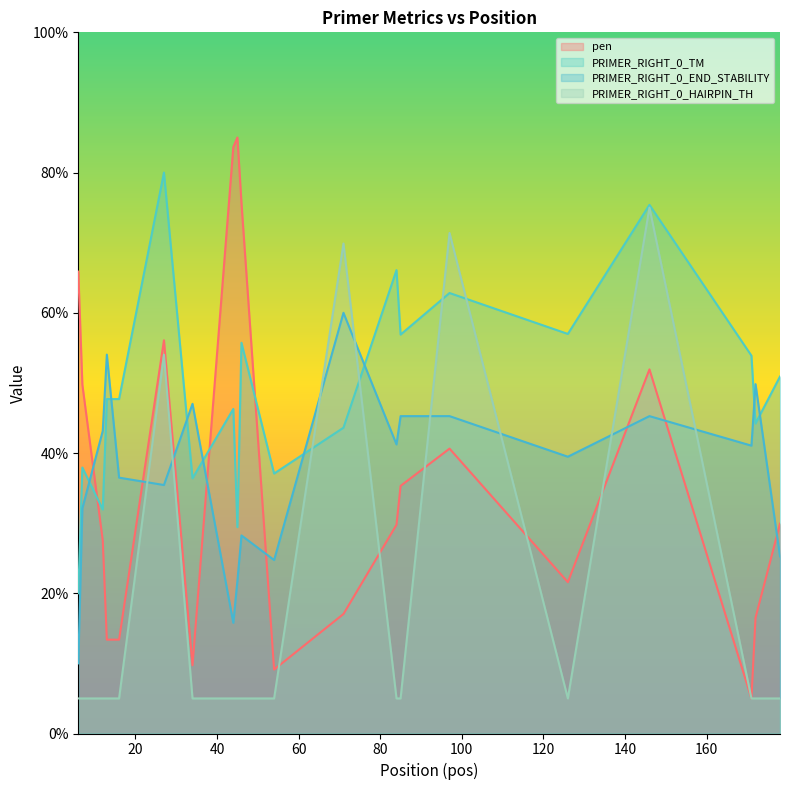

List the series in order of their peak value, highest first.

pen, PRIMER_RIGHT_0_TM, PRIMER_RIGHT_0_HAIRPIN_TH, PRIMER_RIGHT_0_END_STABILITY